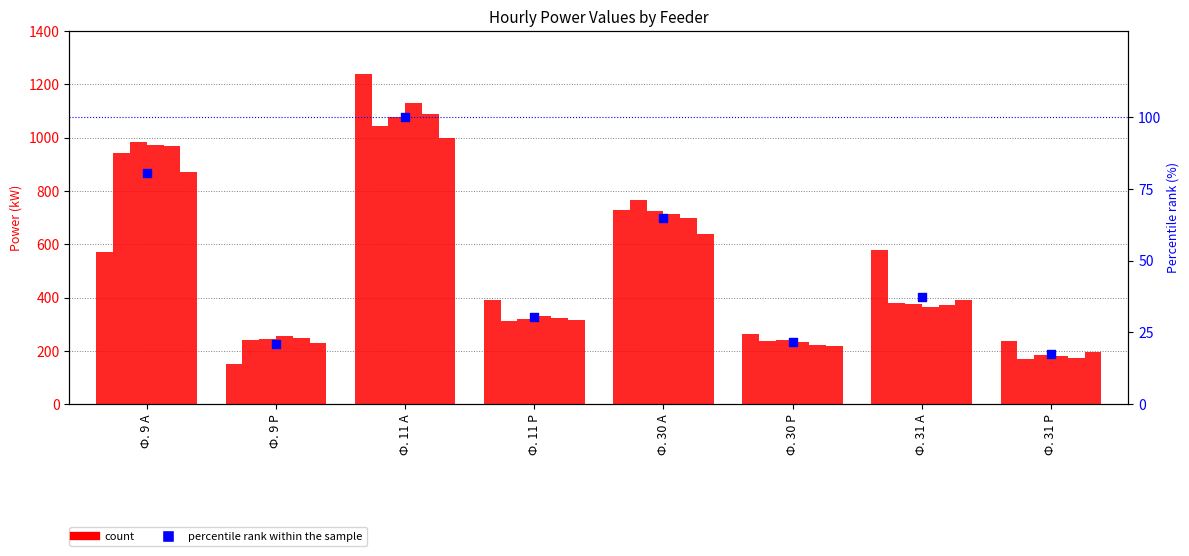

At which category is the sum across all series the highest?

Ф. 11 А